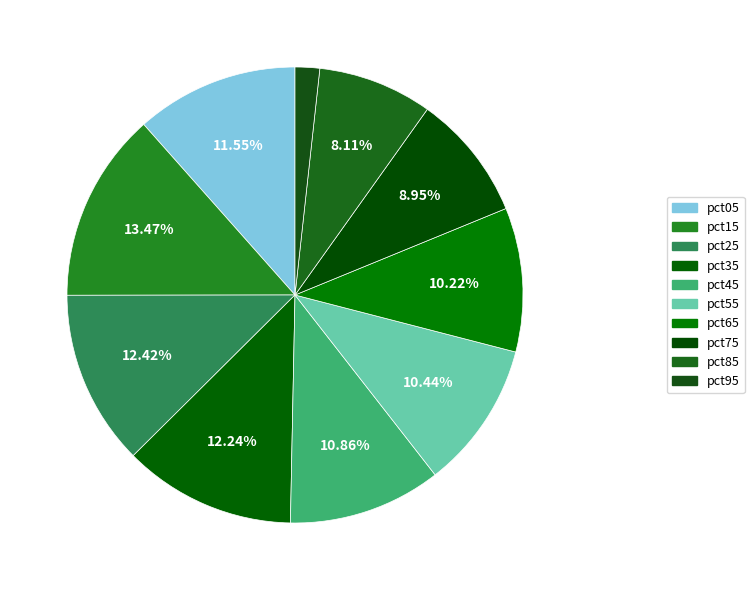

To the nearest percent, what is the combined percentage of pct35 and pct05?

24%